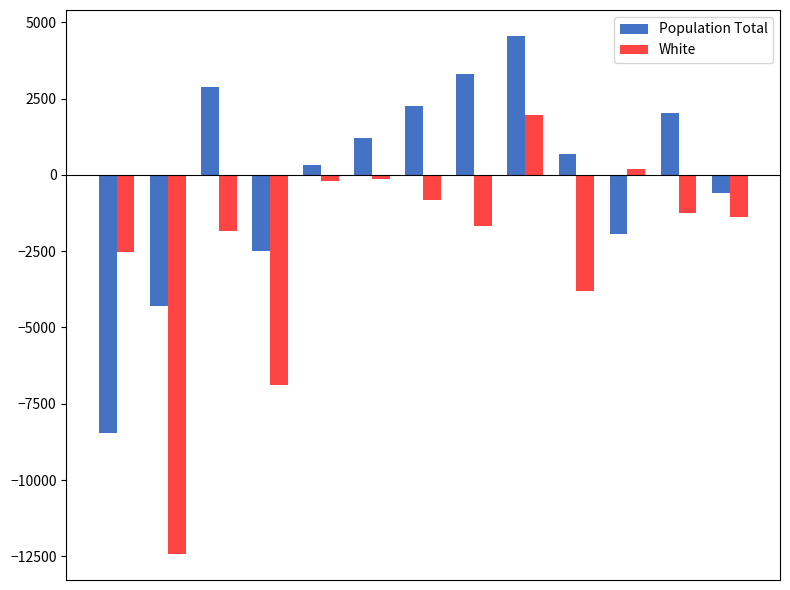

What is the smallest value displayed?

-12425